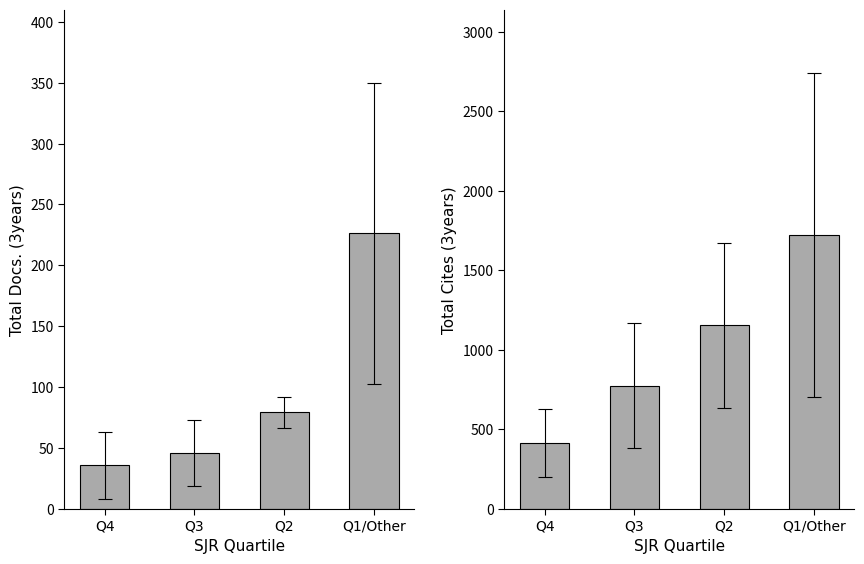

What is the label of the 2nd bar from the right?

Q2